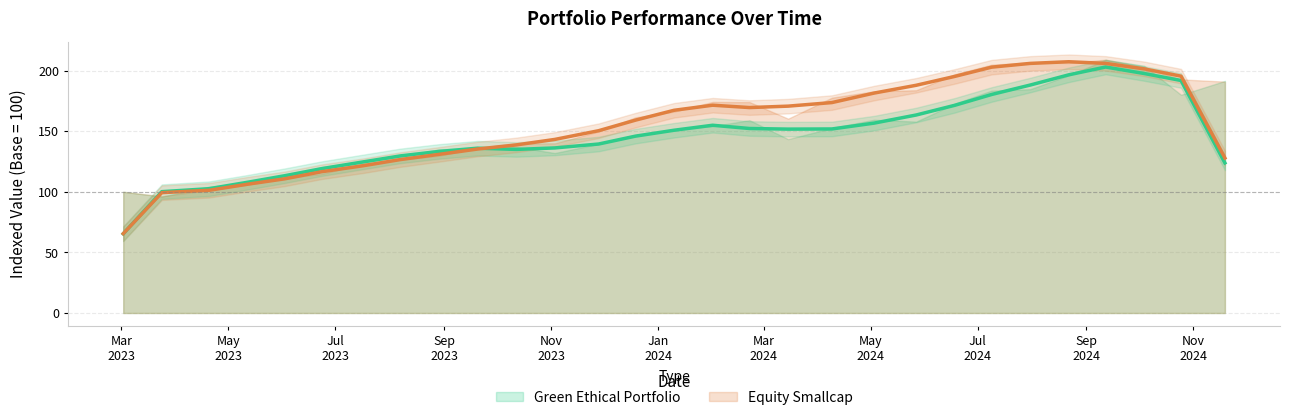

What is the sum of all Green Ethical Portfolio values?

4318.5